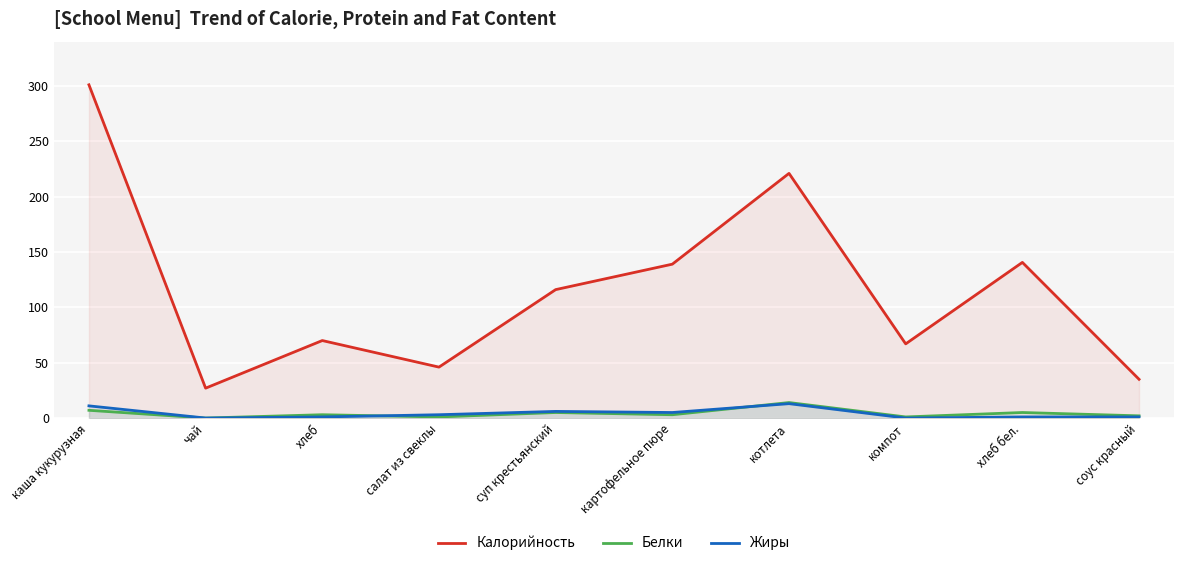

What are all the series names shown in the legend?

Калорийность, Белки, Жиры